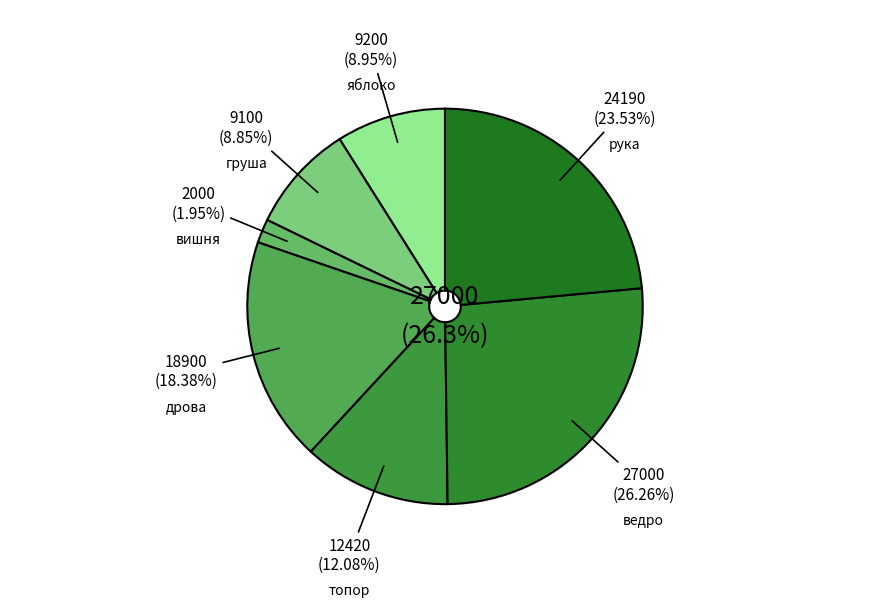

Count the number of slices in the pie.

7